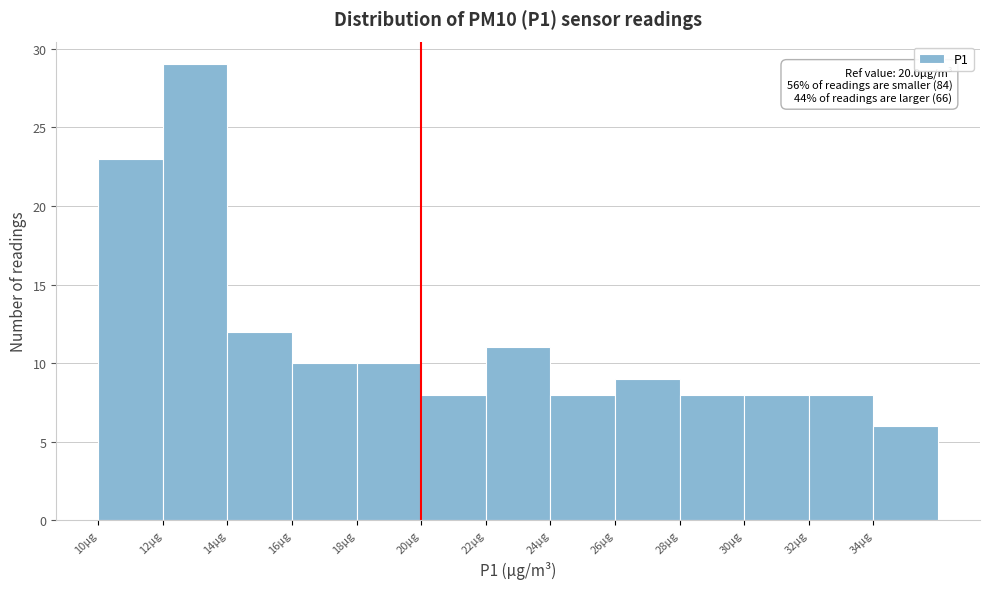

Which range on the x-axis has the tallest bar?

12 to 14